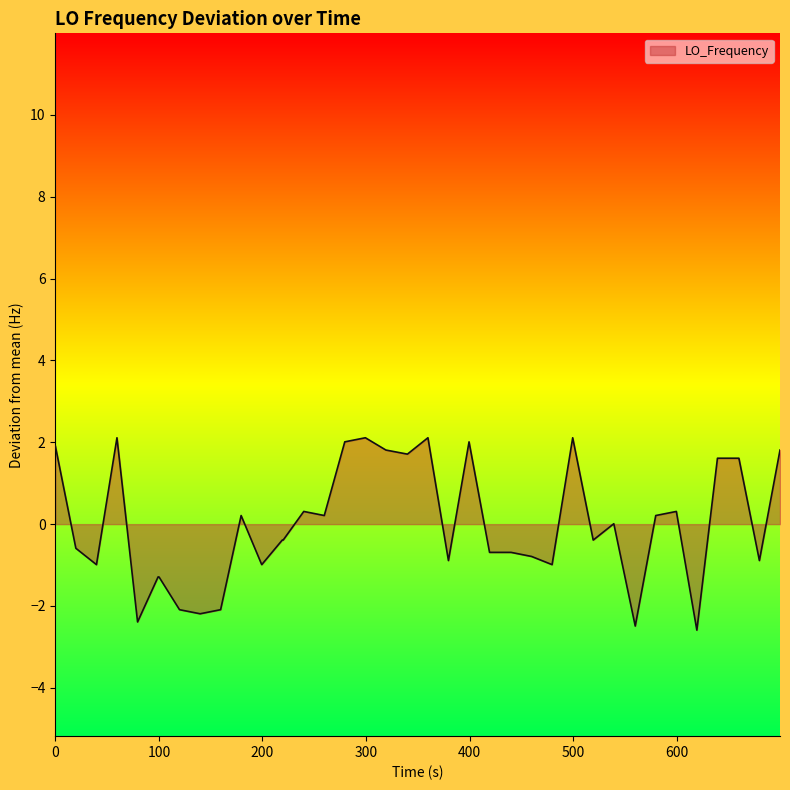

What is the minimum value shown in the chart?

-2.6